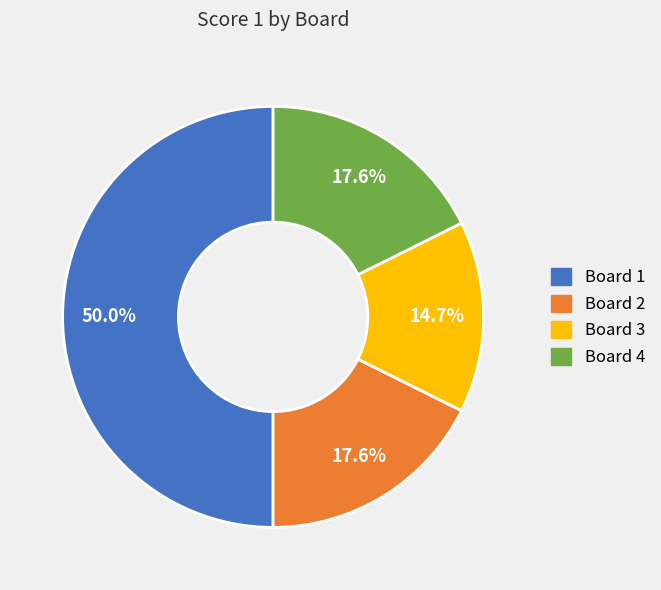

Which slice is the largest?

Board 1